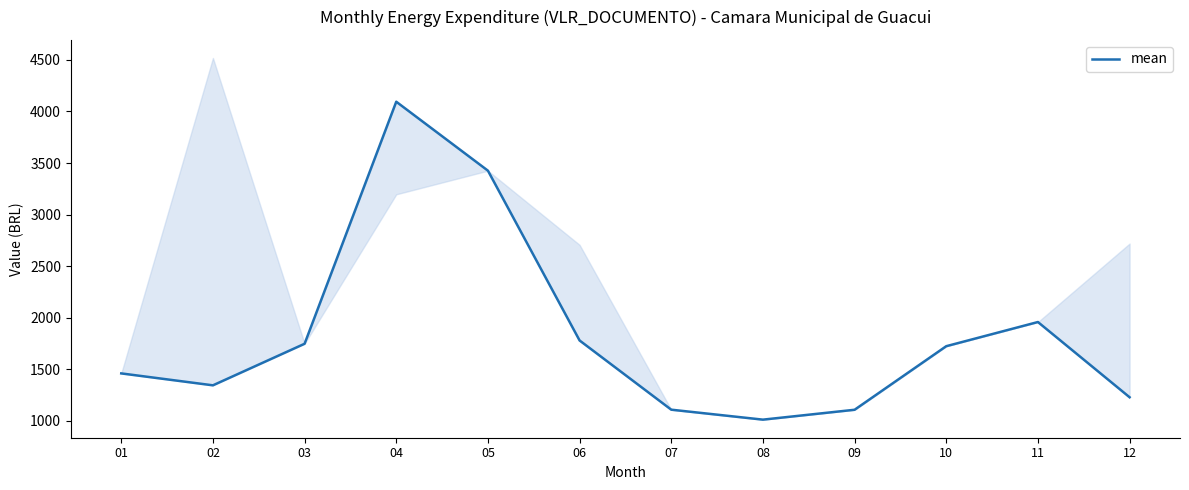

At which category does the data reach its first local peak?

04